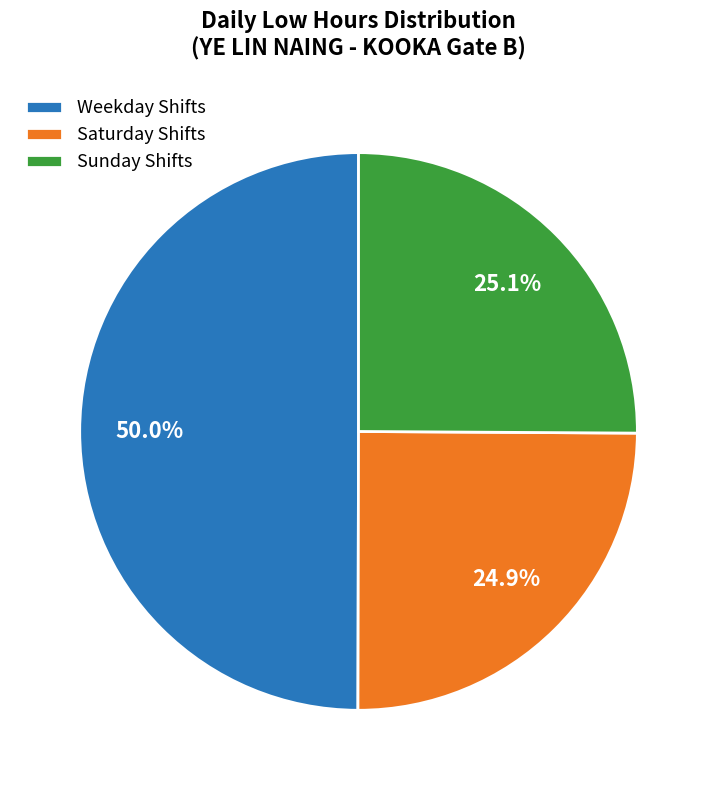

Which category has the biggest portion of the pie?

Weekday Shifts